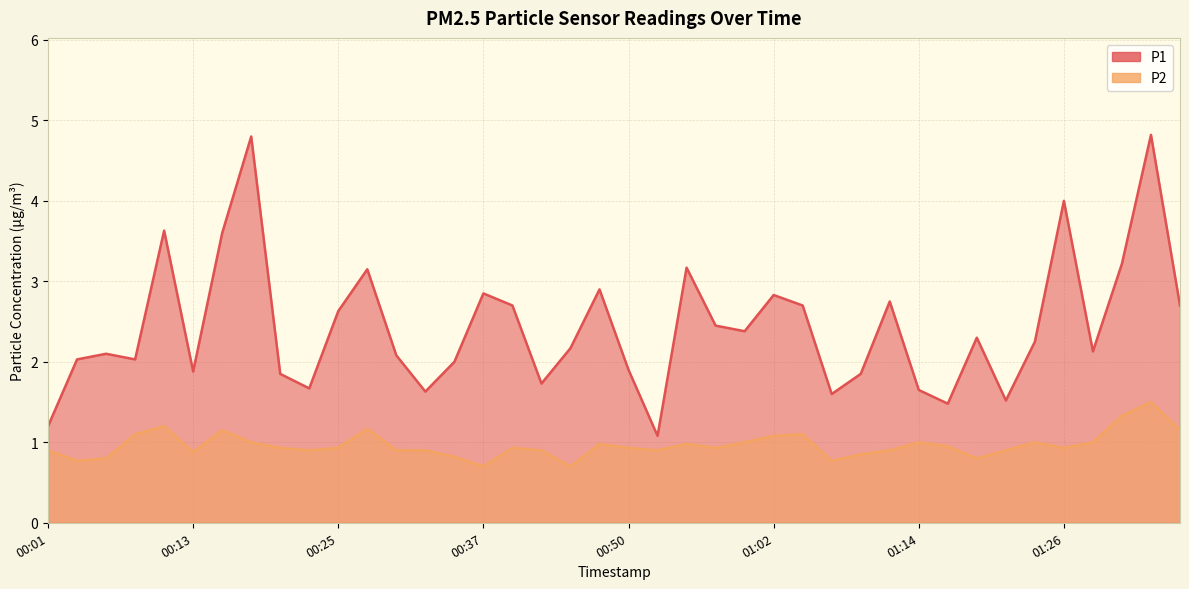

Is it true that P2 equals 1.7 at 00:11?

False